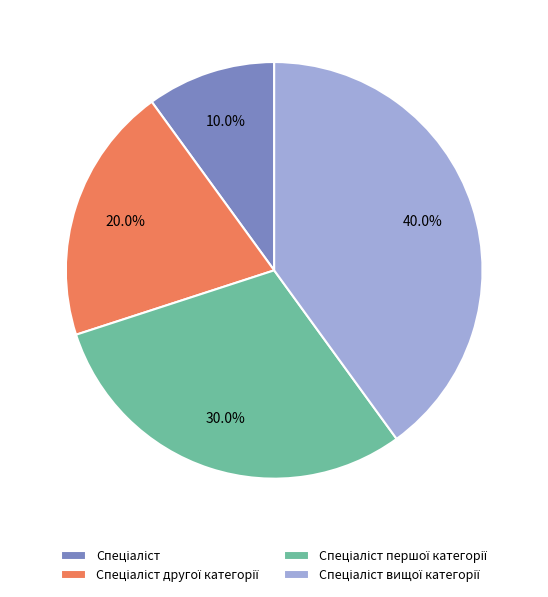

Does any single category account for the majority?

No